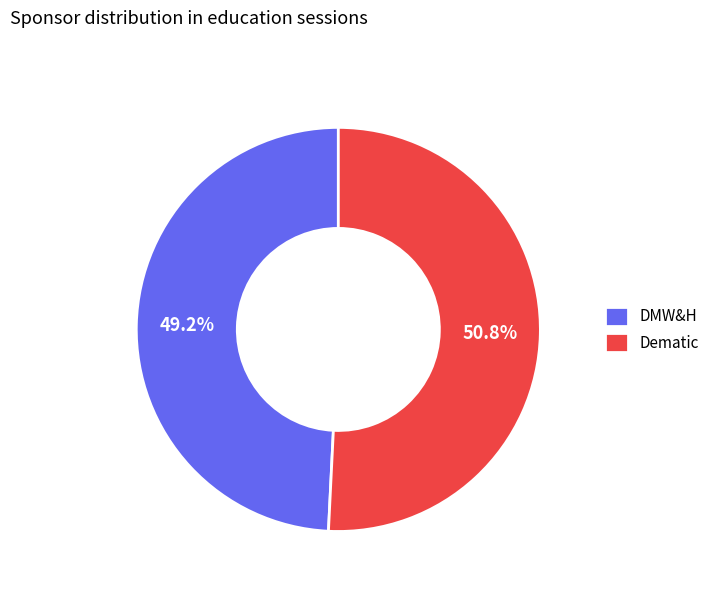

What percentage is the DMW&H slice, to the nearest percent?

49%